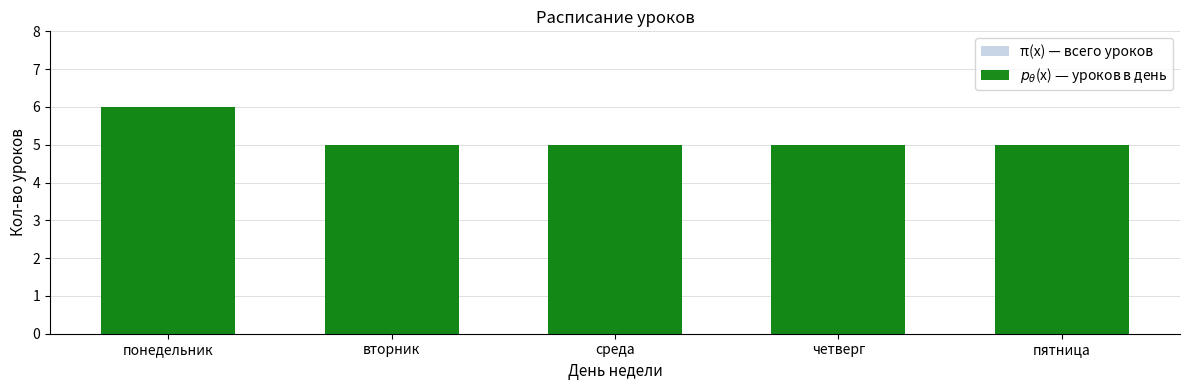

Which series has the largest total across all categories?

π(x) — всего уроков